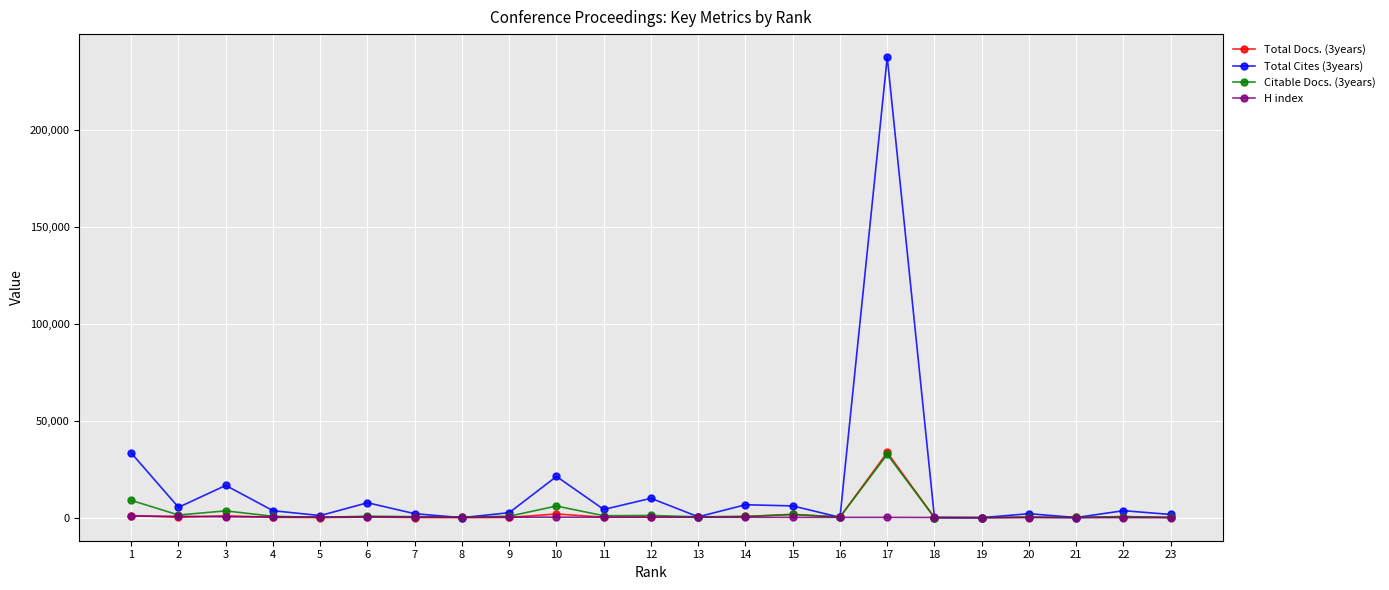

At which label is Total Cites (3years) closest to 118930?

1